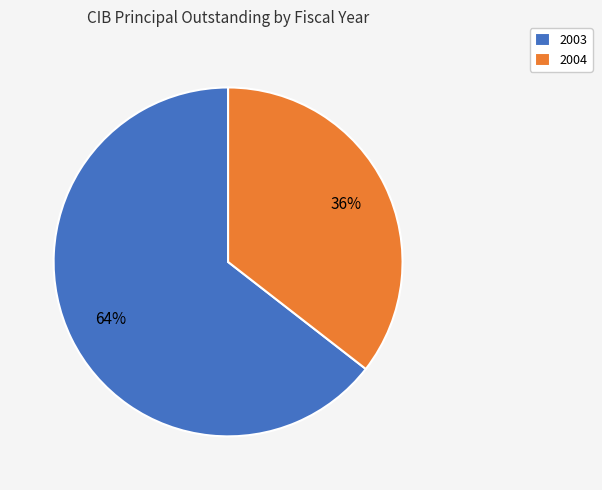

Rank the categories by value from highest to lowest.

2003, 2004